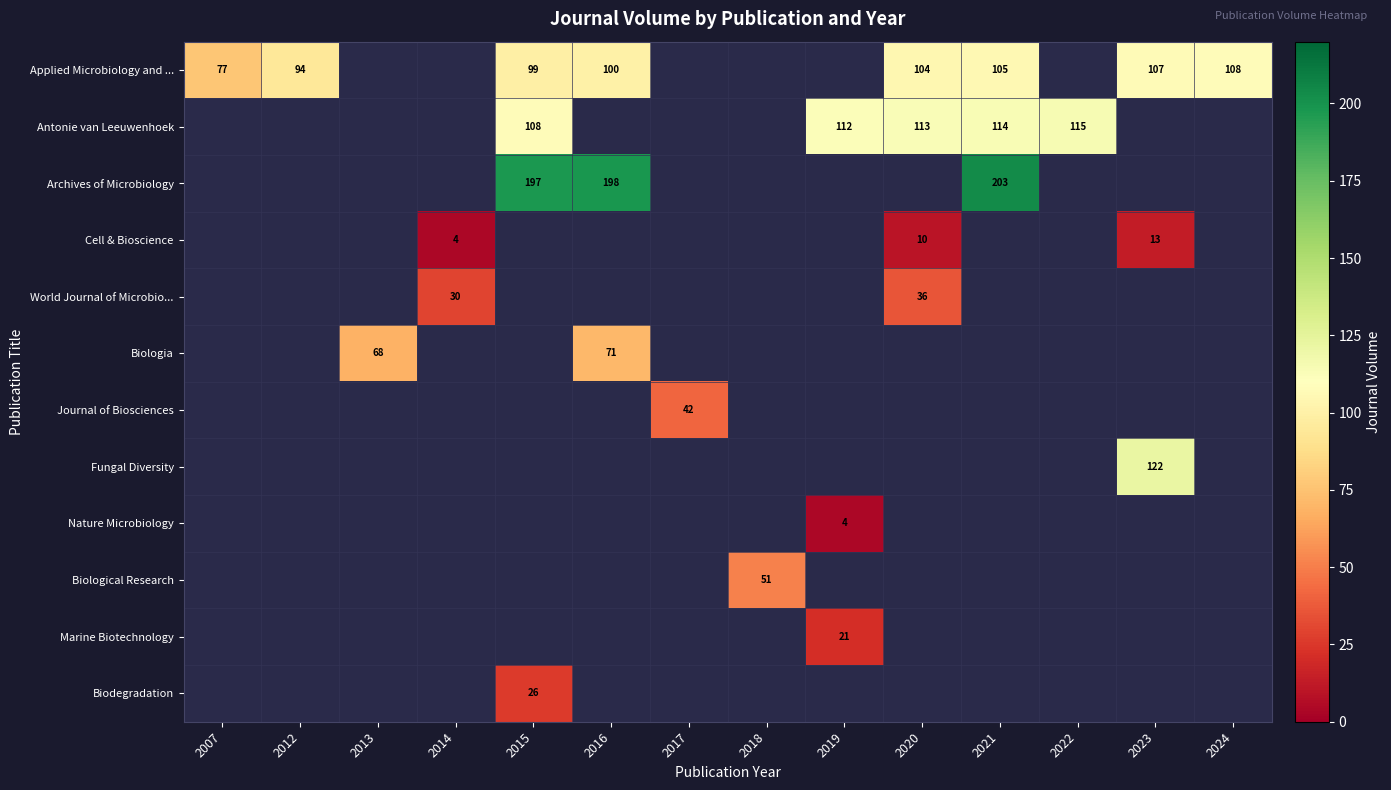

Is it true that Antonie van Leeuwenhoek equals 171 at 2015?

False